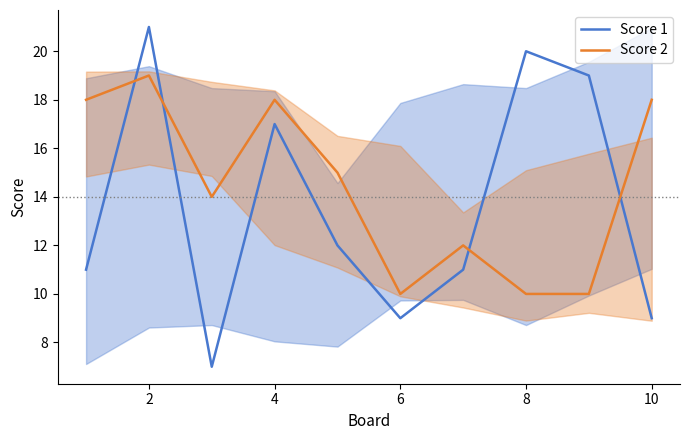

What is the difference between the maximum and minimum values in the Score 1 series?

14